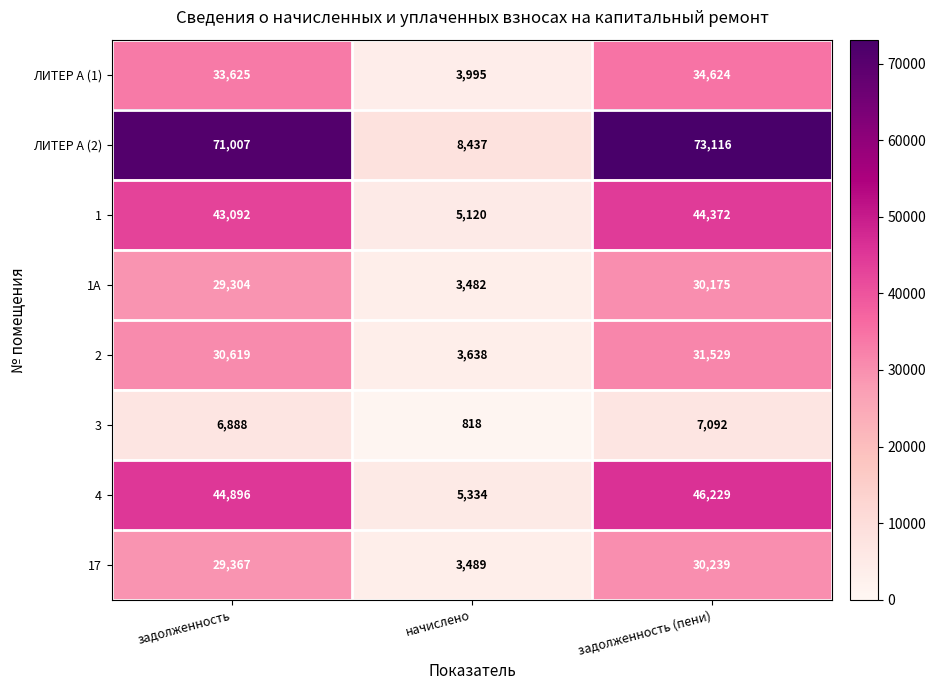

Which series changed the most between начислено and задолженность (пени)?

ЛИТЕР А (2)